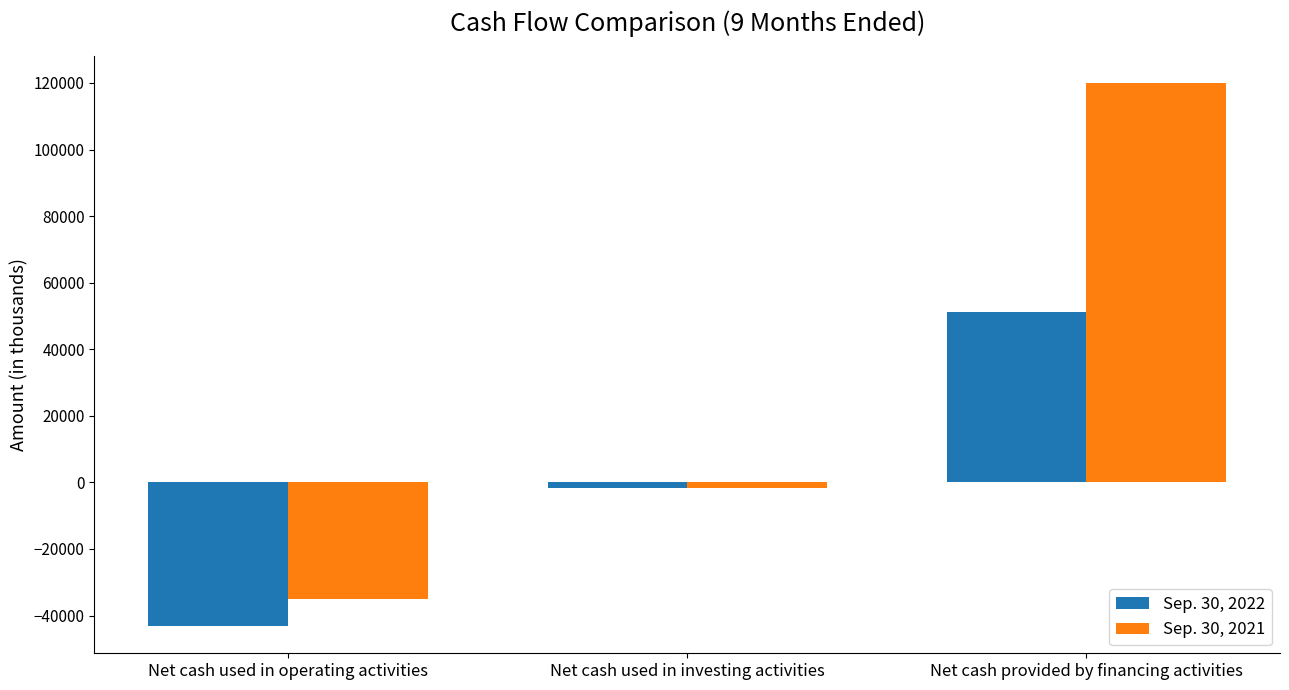

Rank the series by their maximum value, from lowest to highest.

Sep. 30, 2022, Sep. 30, 2021